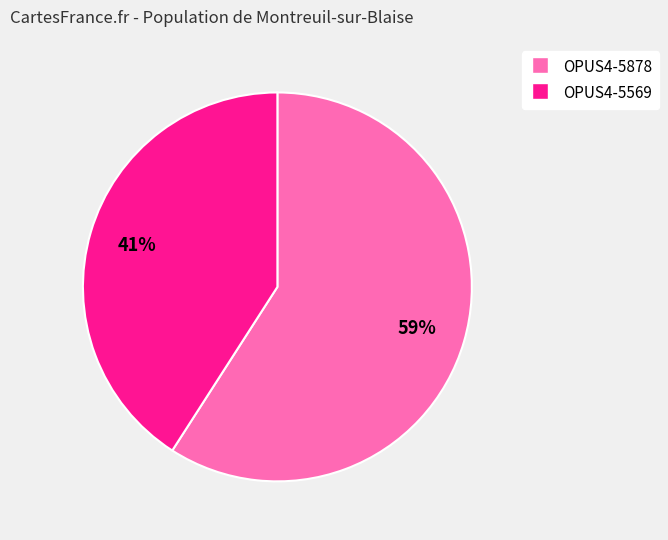

To the nearest percent, what is the difference between the OPUS4-5878 and OPUS4-5569 slice percentages?

18%